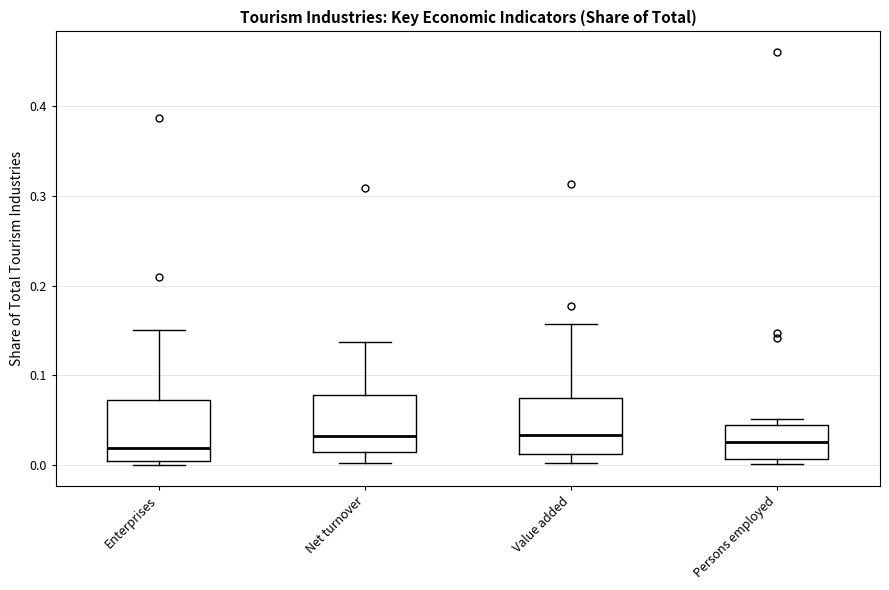

Where is the upper edge of the box for Persons employed on the y-axis? The values are not printed on the chart, so give them approximately, as read against the axis.

0.04